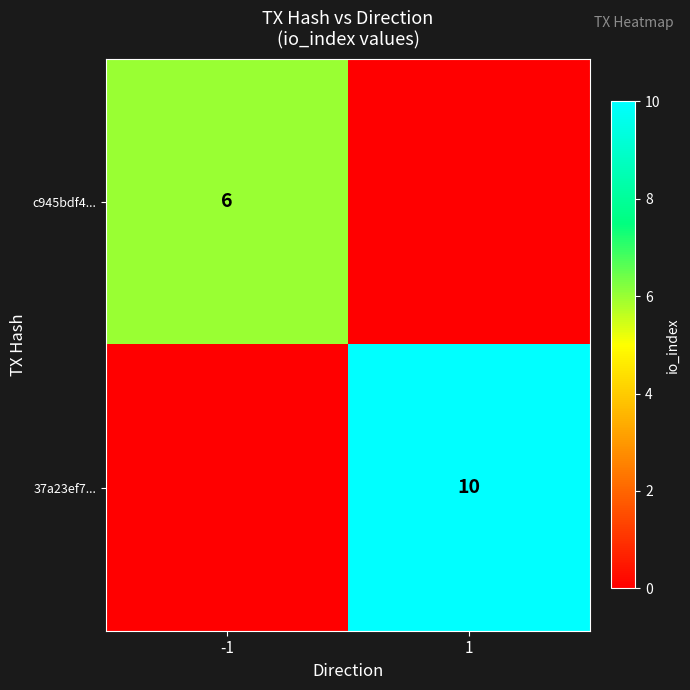

Is it true that 37a23ef7... equals 10 at 1?

True